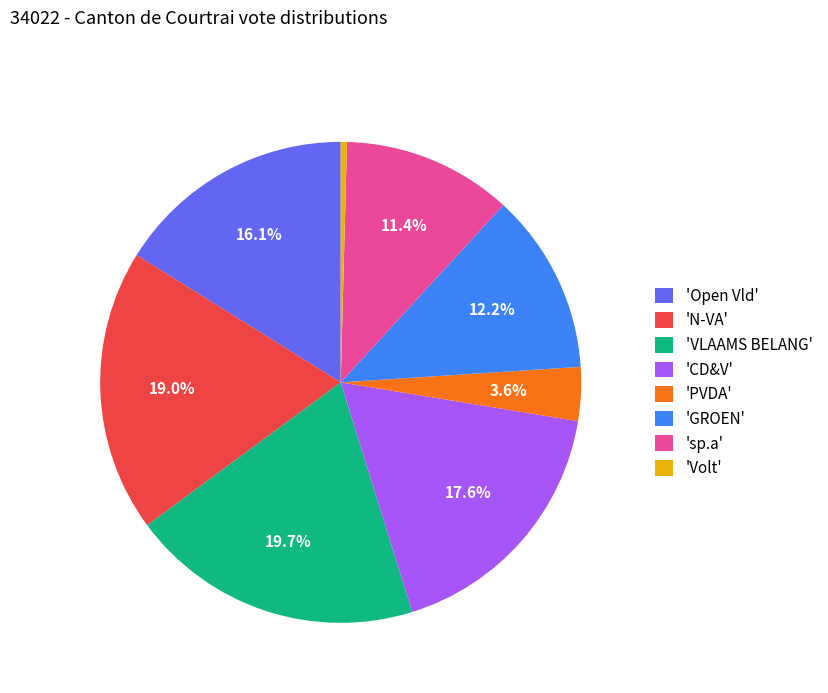

To the nearest percent, what is the difference between the largest and smallest slice percentages?

19%